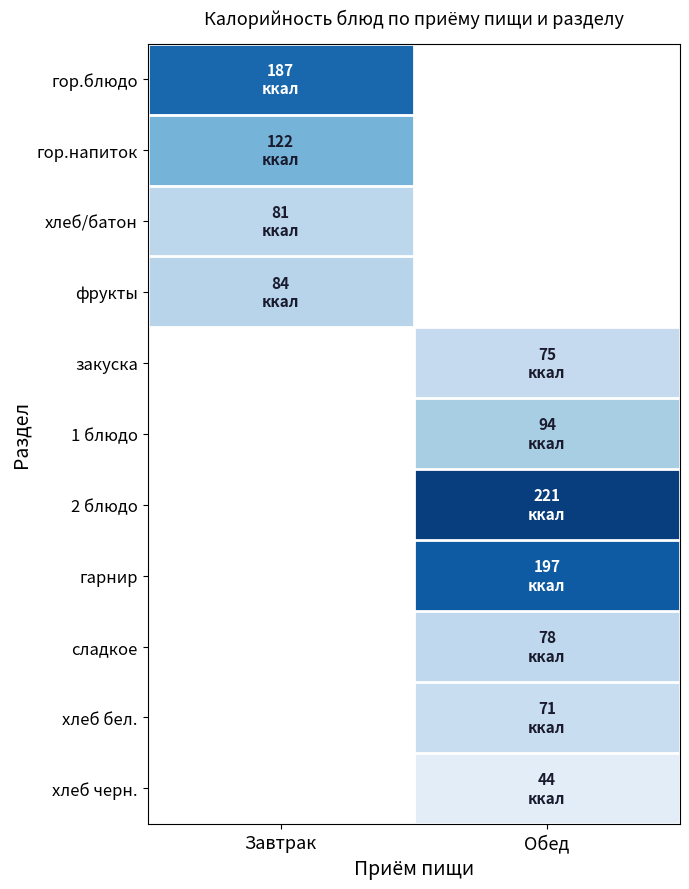

Reading left to right, what are all the values shown in this chart?

гор.блюдо: Завтрак=187	Обед=0
гор.напиток: Завтрак=122	Обед=0
хлеб/батон: Завтрак=81	Обед=0
фрукты: Завтрак=84	Обед=0
закуска: Завтрак=0	Обед=75
1 блюдо: Завтрак=0	Обед=94
2 блюдо: Завтрак=0	Обед=221
гарнир: Завтрак=0	Обед=197
сладкое: Завтрак=0	Обед=78
хлеб бел.: Завтрак=0	Обед=71
хлеб черн.: Завтрак=0	Обед=44